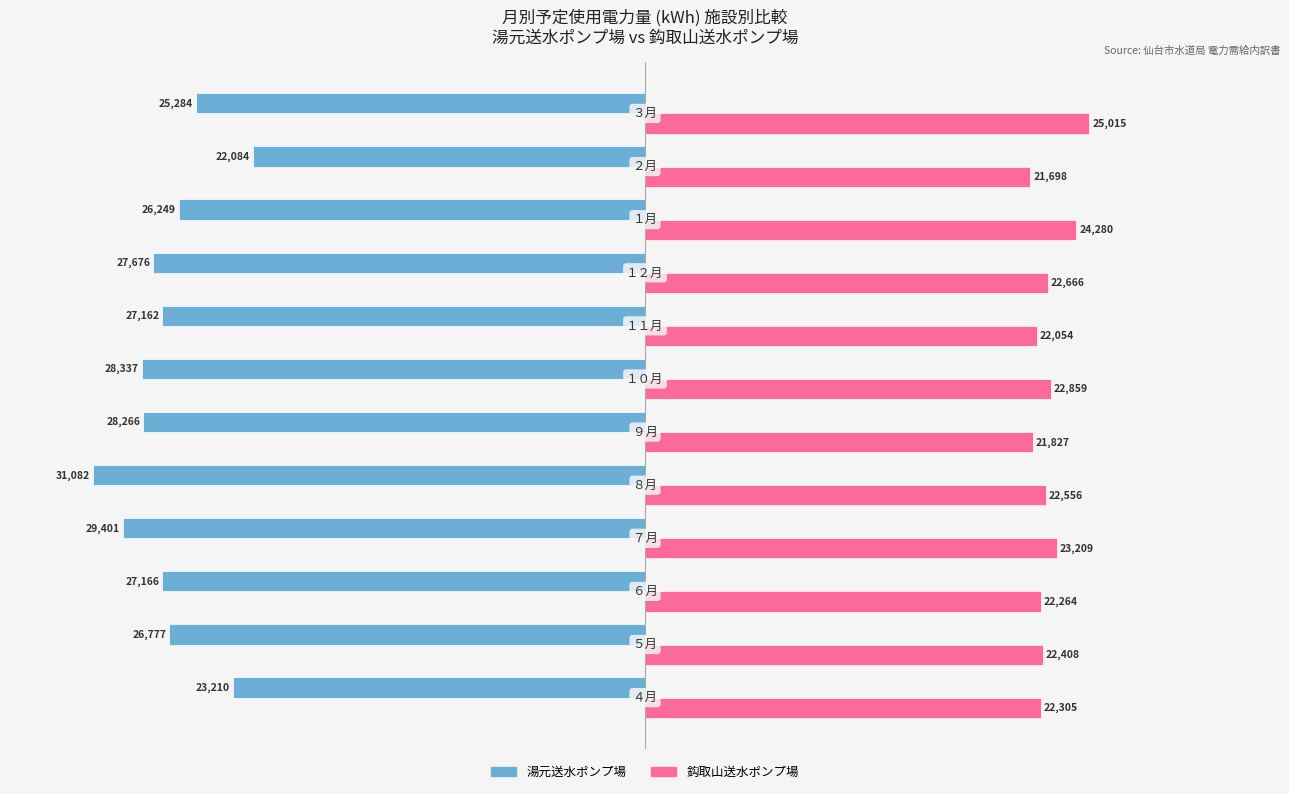

What are all the series names shown in the legend?

湯元送水ポンプ場, 鈎取山送水ポンプ場